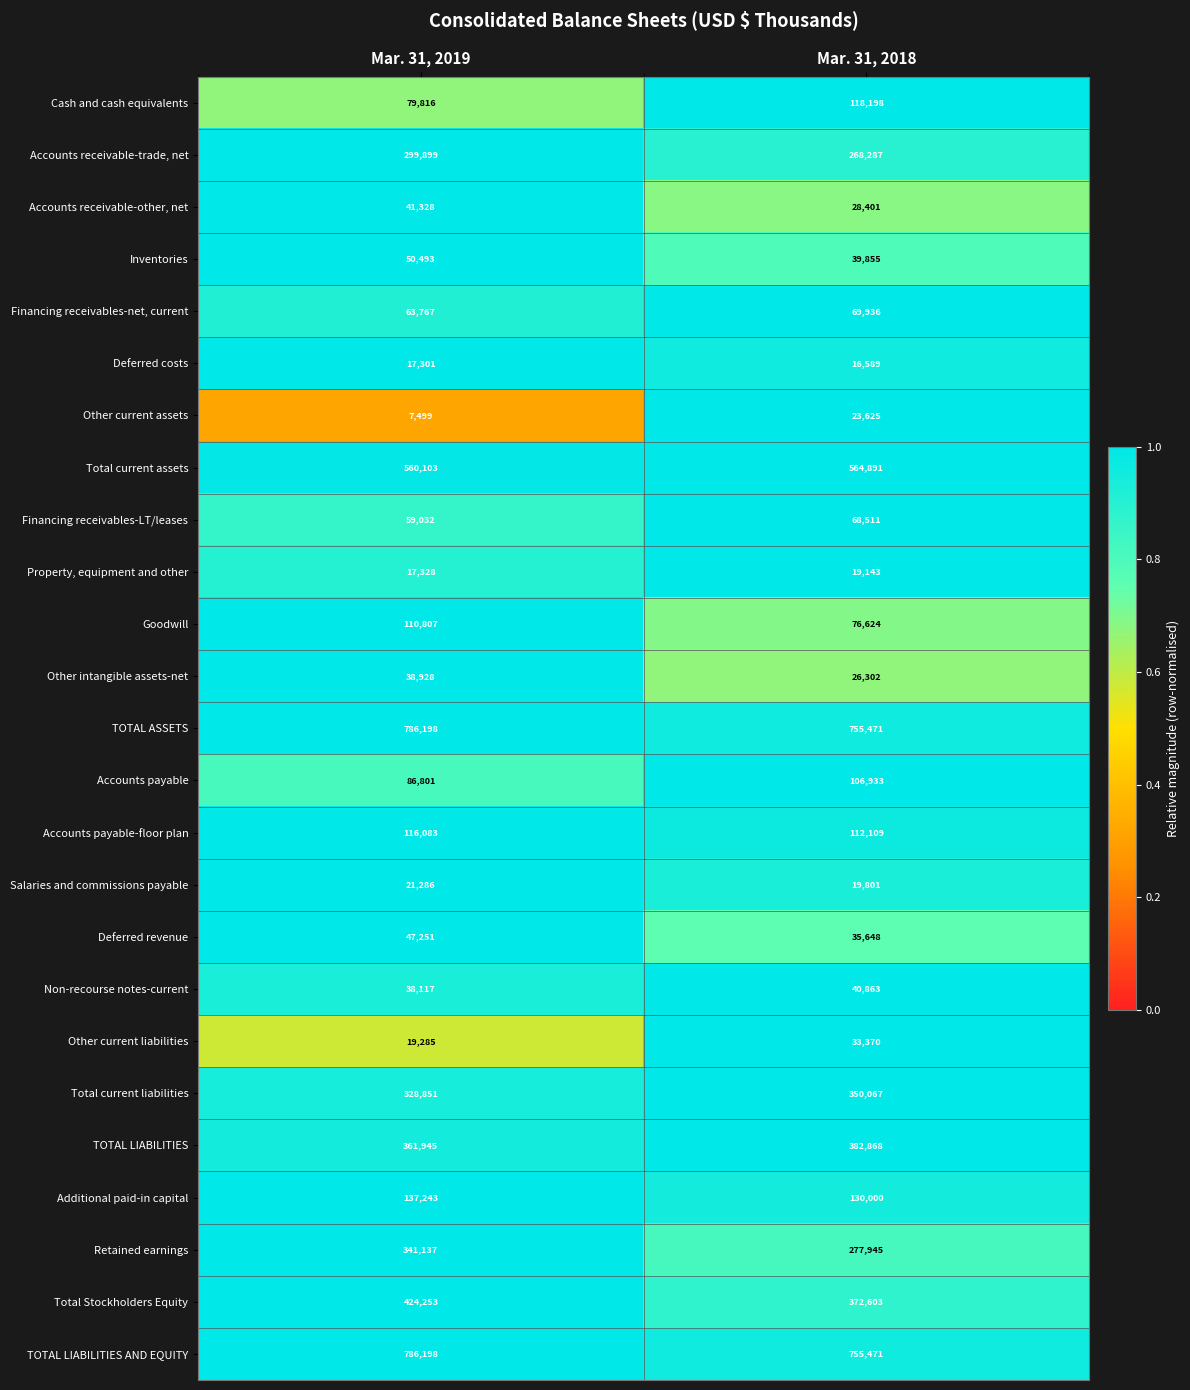

Which label corresponds to the largest value in the chart?

Mar. 31, 2019